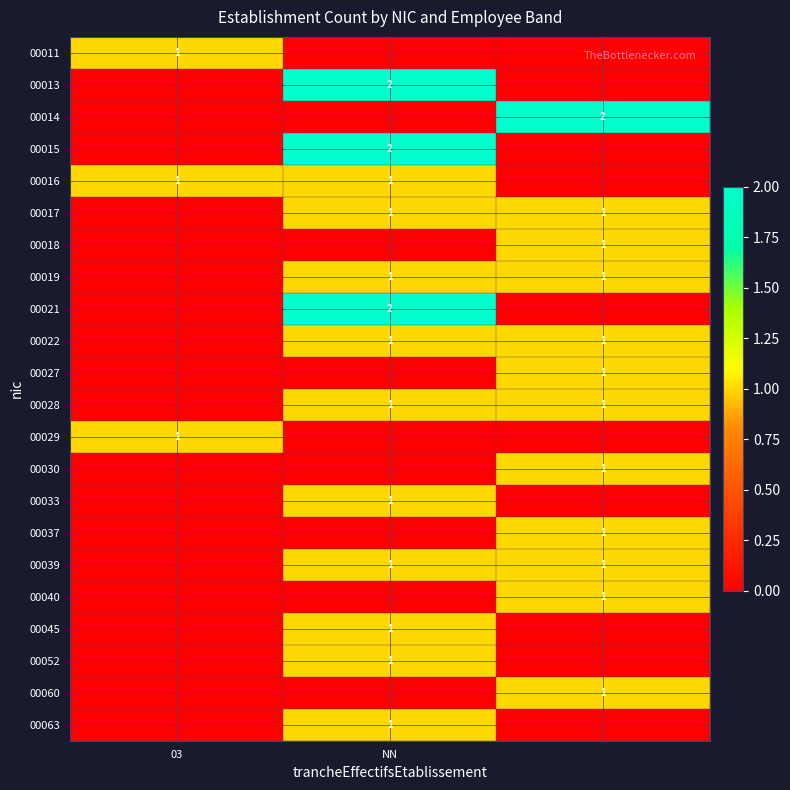

True or false: 00013 has a value of 2 at NN.

True